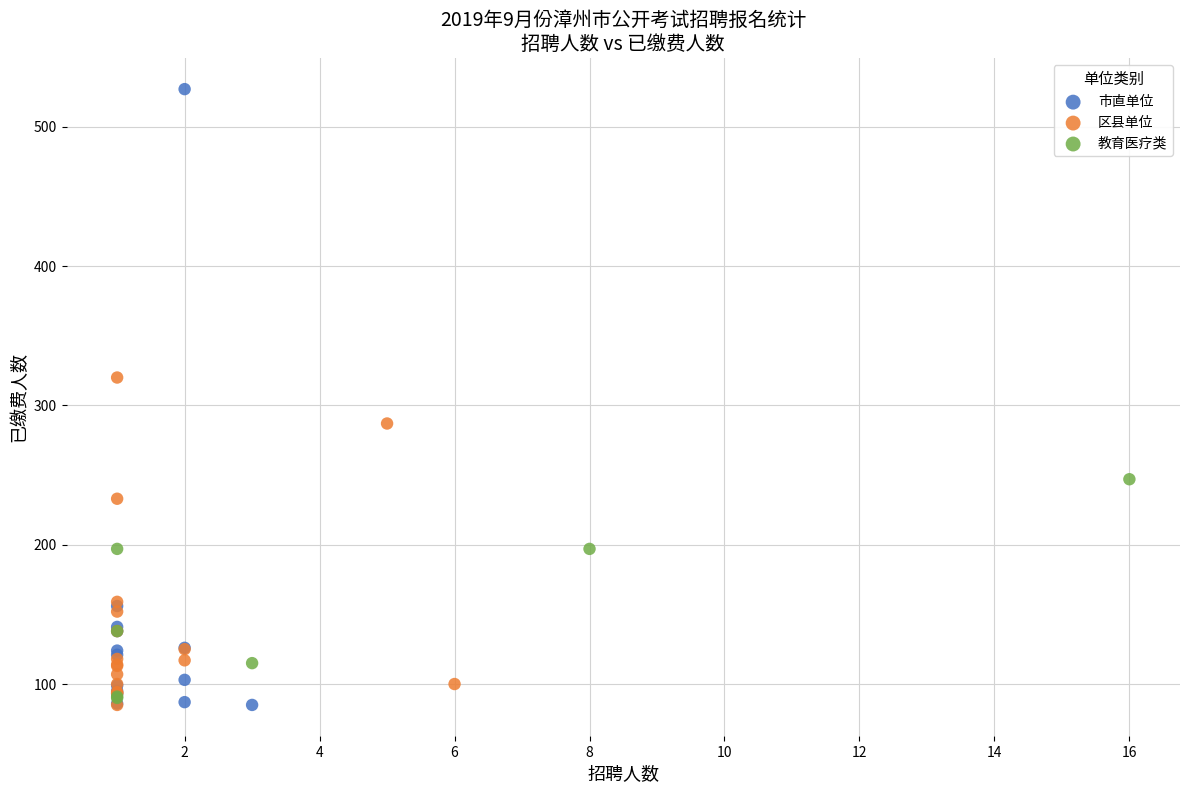

Which series contains the highest Y value?

市直单位